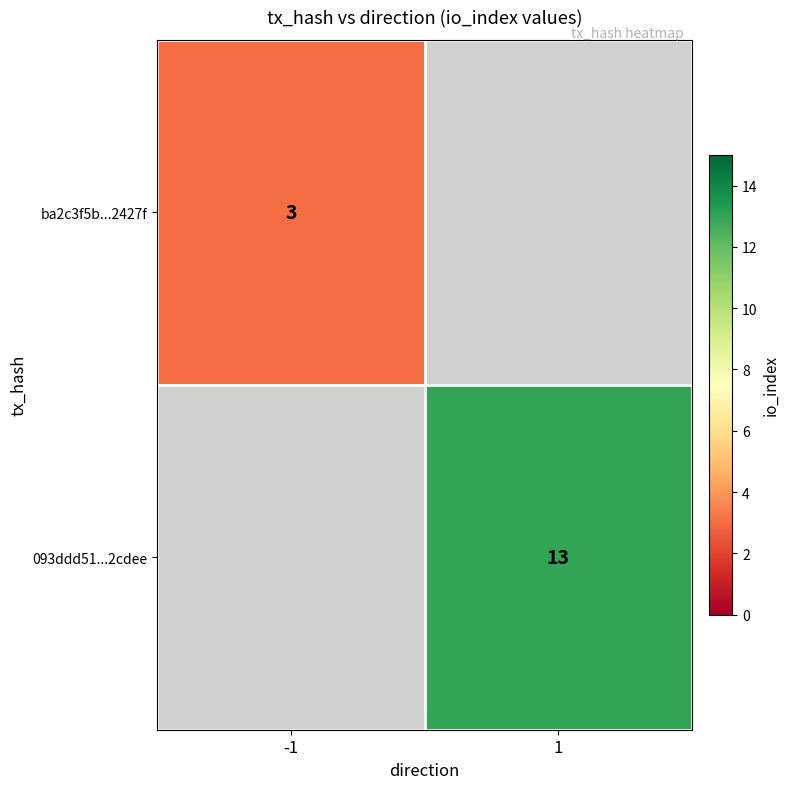

The ba2c3f5b...2427f series shows 3 at -1. True or false?

True